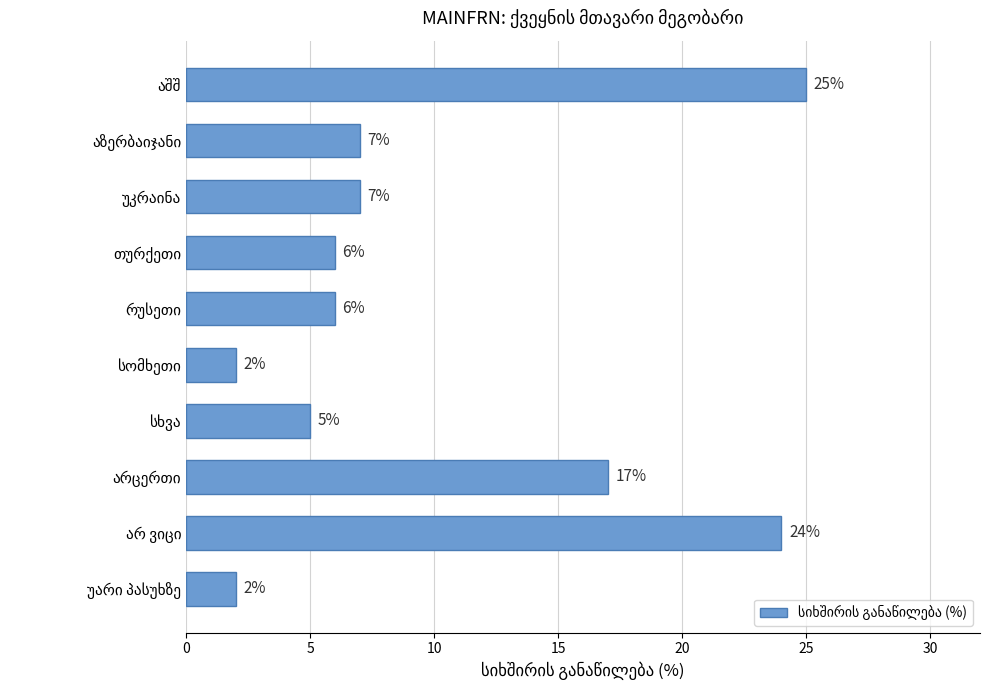

What is the value of the 2nd bar from the top?

7